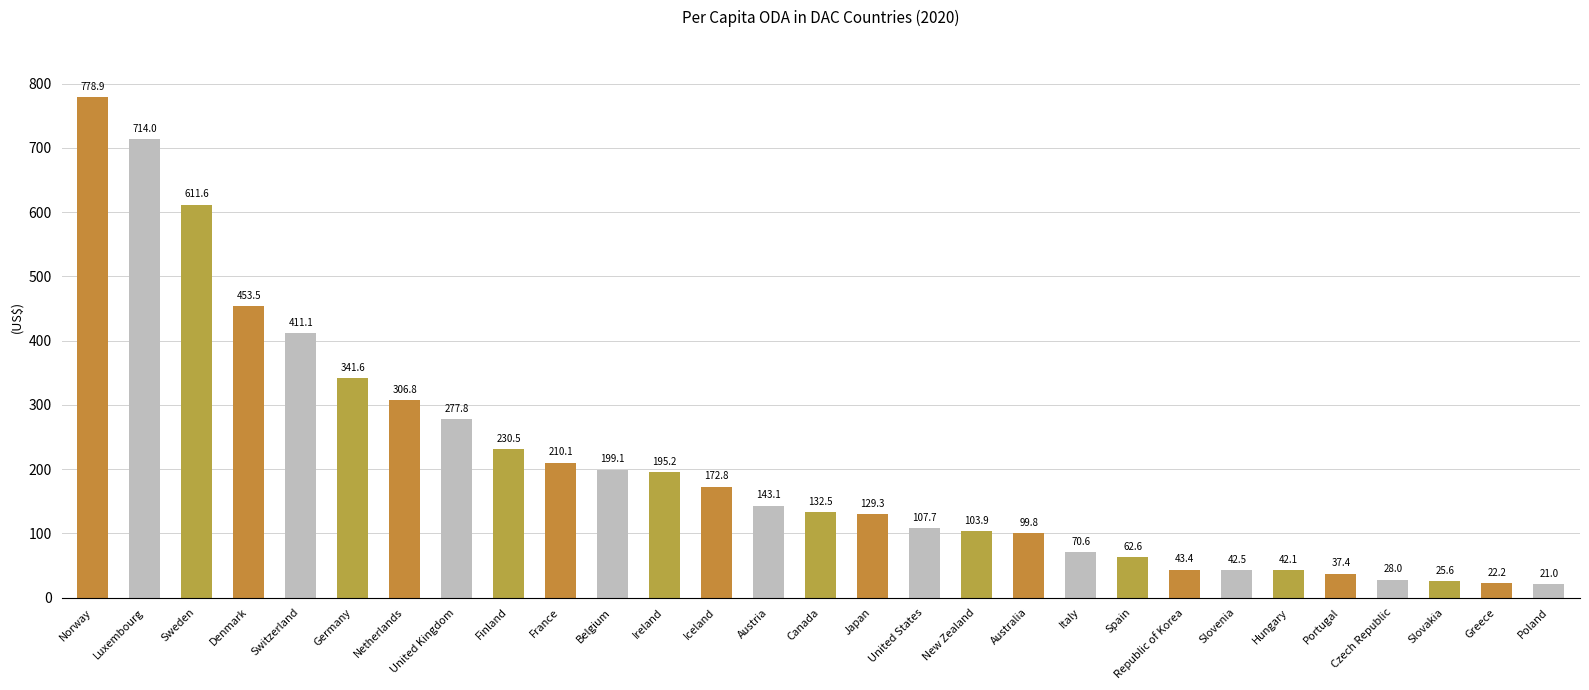

What is the sum of the values at Luxembourg and Australia?

813.8